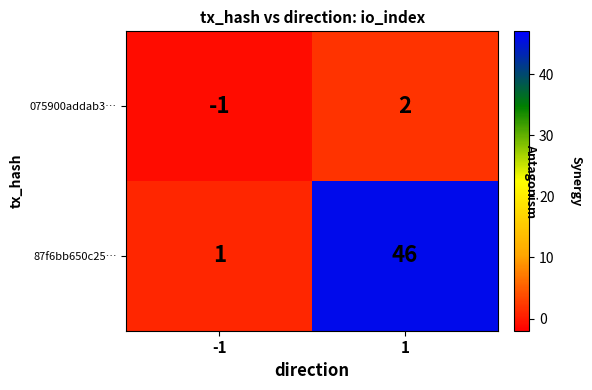

How many positive values does the 075900addab3… series have?

1